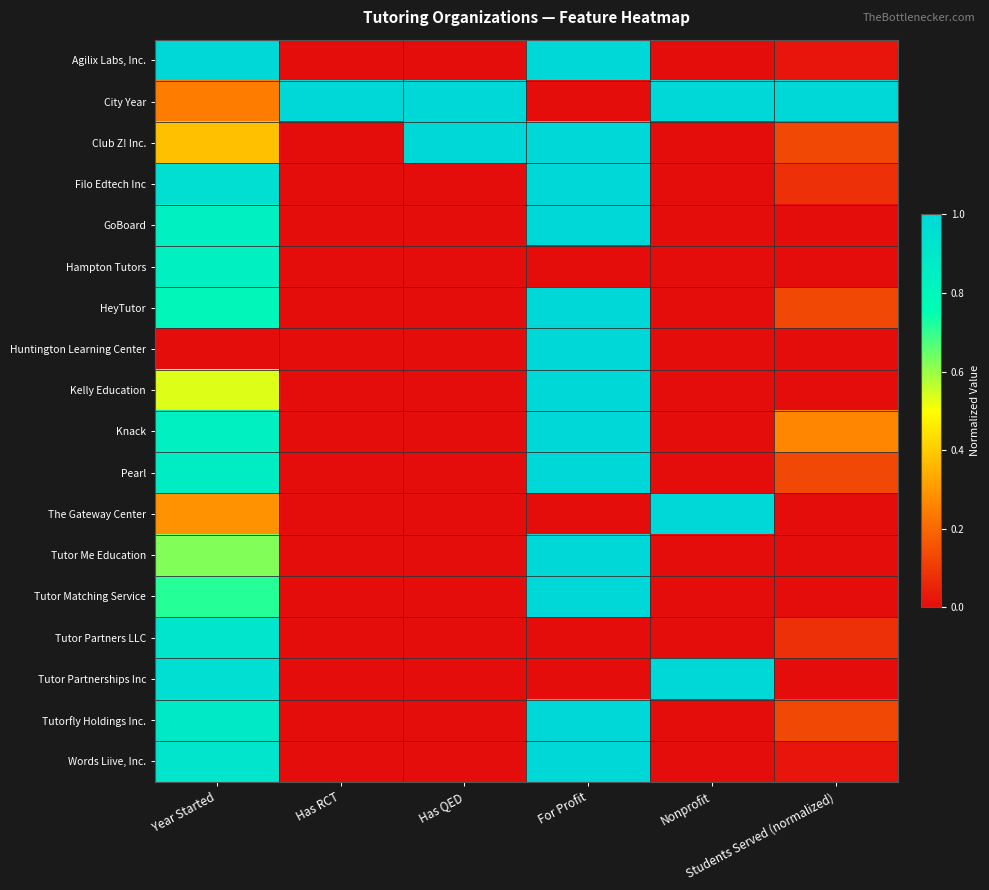

Rank the series by their maximum value, from highest to lowest.

Agilix Labs, Inc., City Year, Club Z! Inc., Filo Edtech Inc, GoBoard, HeyTutor, Huntington Learning Center, Kelly Education, Knack, Pearl, The Gateway Center, Tutor Me Education, Tutor Matching Service, Tutor Partnerships Inc, Tutorfly Holdings Inc., Words Liive, Inc., Tutor Partners LLC, Hampton Tutors